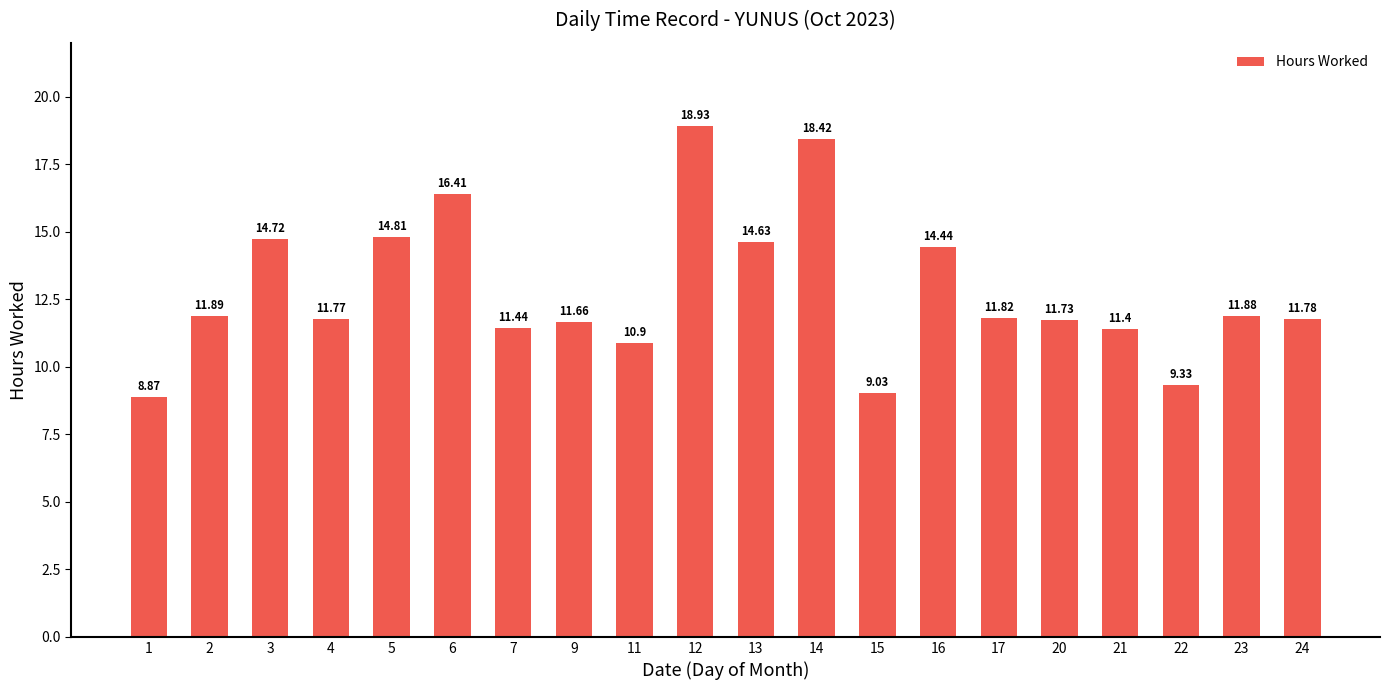

Count the number of categories in the chart.

20